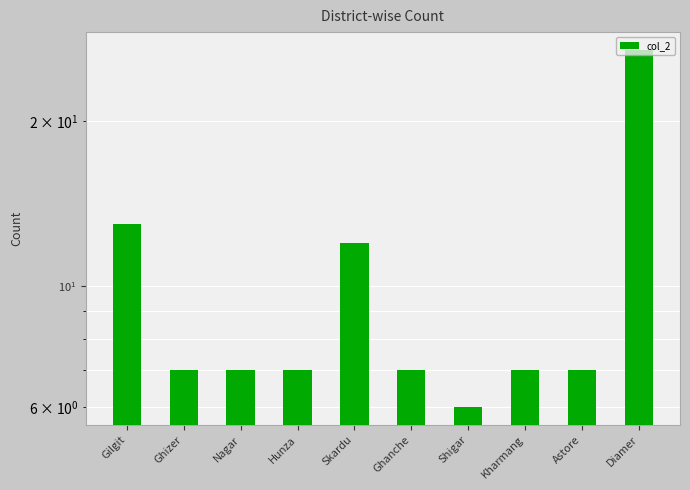

Rank the categories by value from highest to lowest.

Diamer, Gilgit, Skardu, Ghizer, Nagar, Hunza, Ghanche, Kharmang, Astore, Shigar